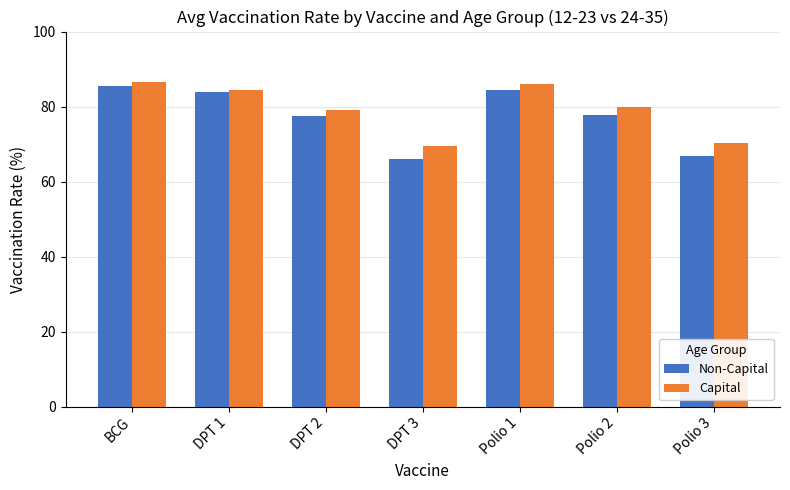

What is the maximum value shown in the chart?

86.6